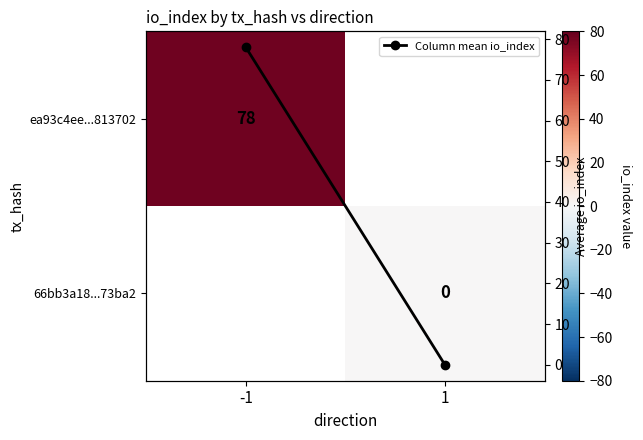

How many distinct data groups are displayed?

3